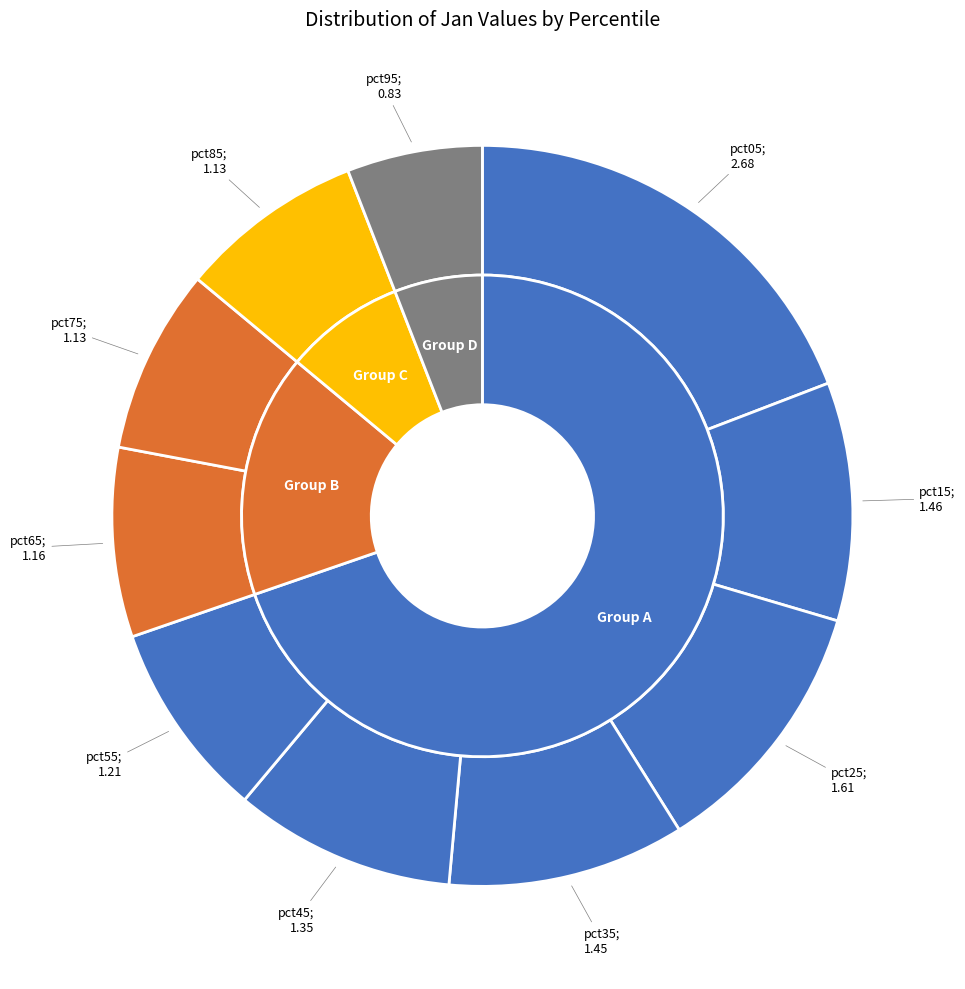

Is it true that pct35 is 10% of the pie?

True